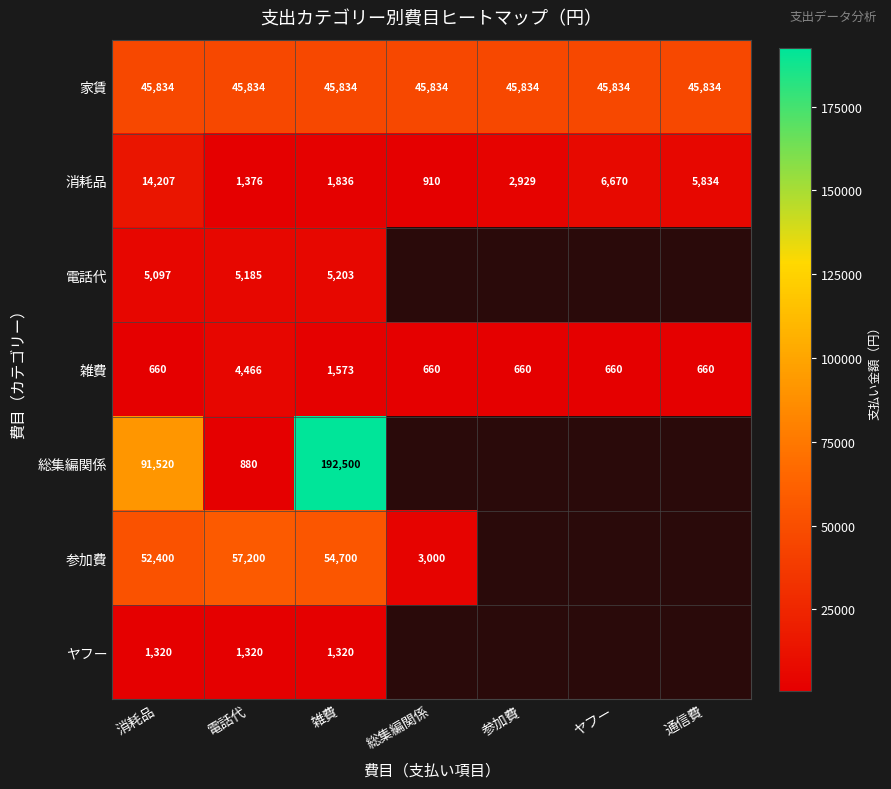

What is the greatest value displayed?

192500.0